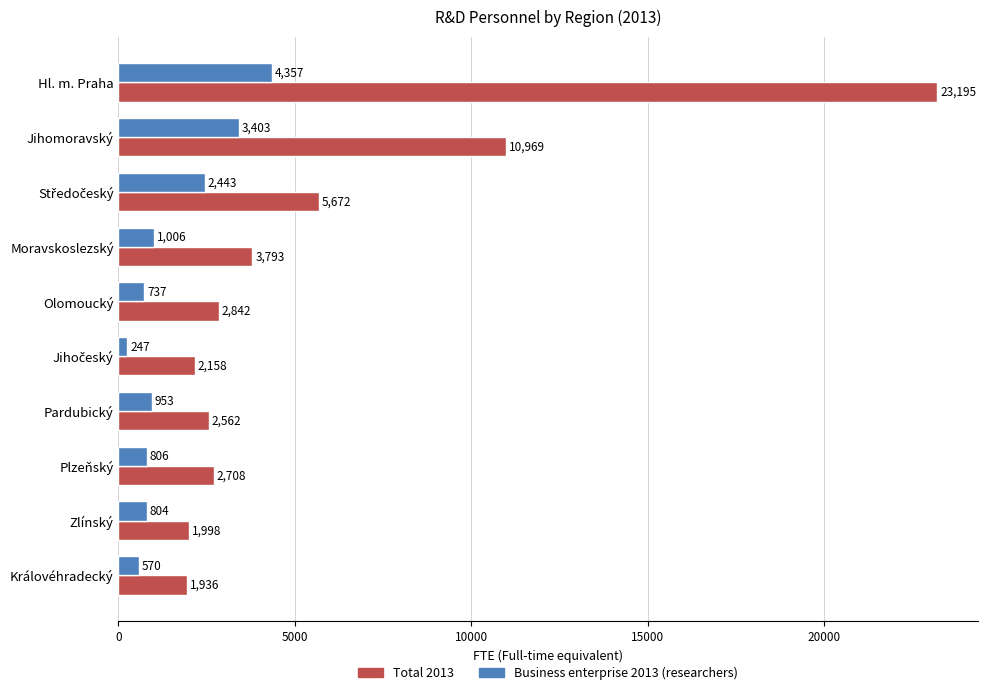

Which series has the largest range (max minus min)?

Total 2013